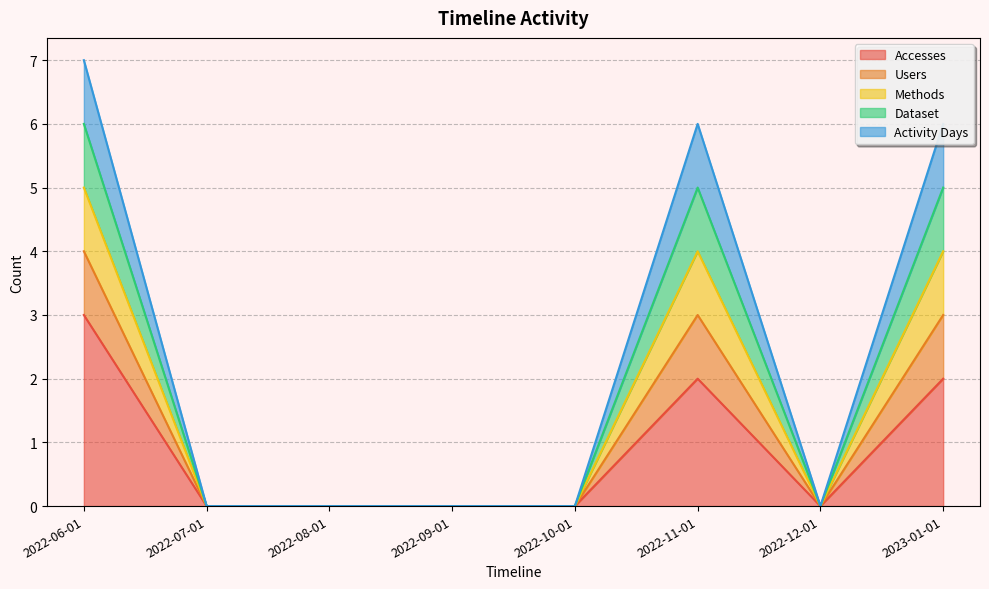

True or false: Dataset and Methods intersect in this chart.

False